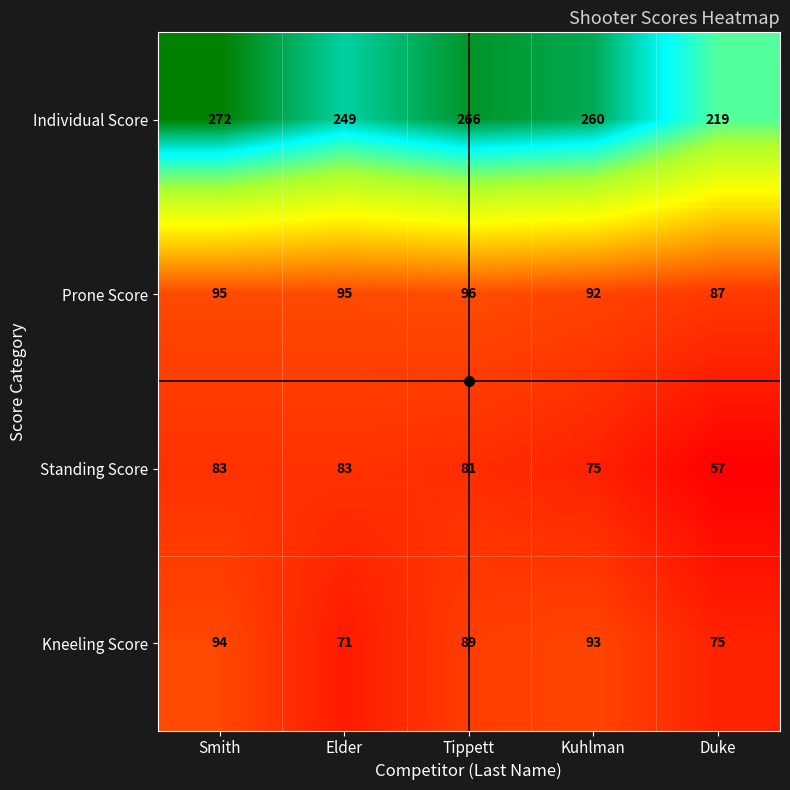

Which series has the largest range (max minus min)?

Individual Score